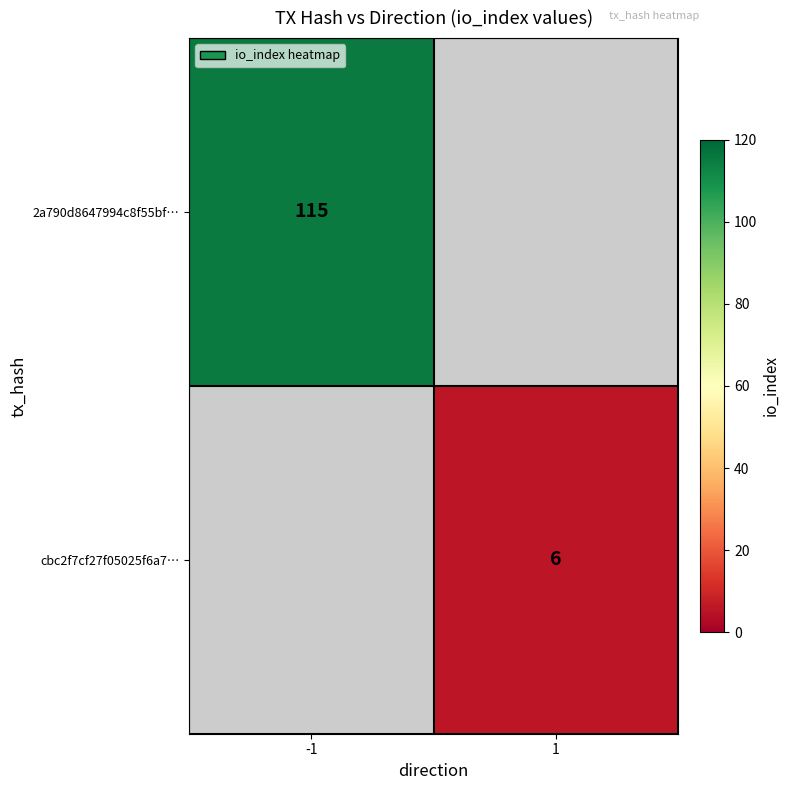

The value of 2a790d8647994c8f55bf… at -1 is 40.1. True or false?

False